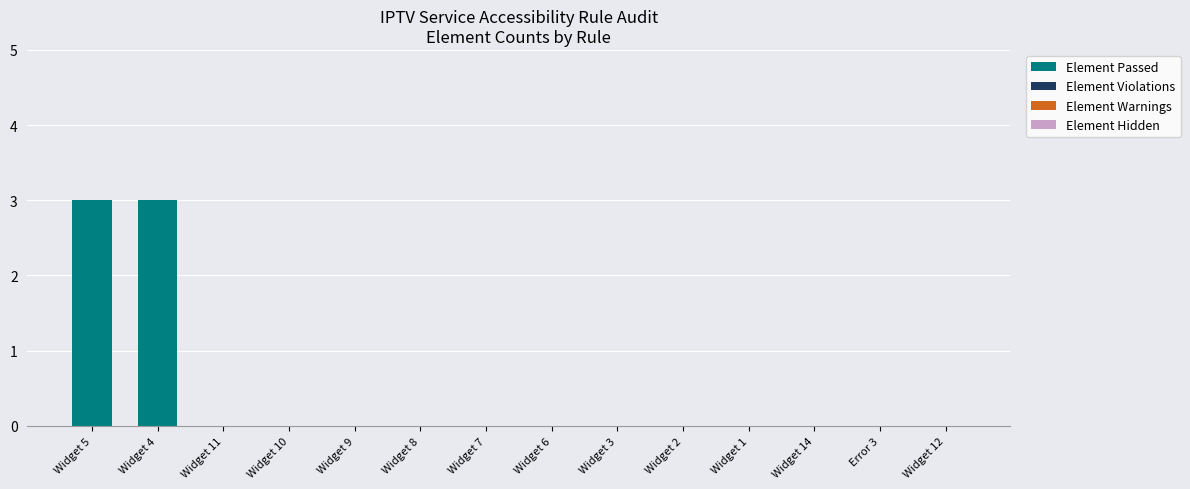

Reading left to right, what are all the values shown in this chart?

Widget 5=3	Widget 4=3	Widget 11=0	Widget 10=0	Widget 9=0	Widget 8=0	Widget 7=0	Widget 6=0	Widget 3=0	Widget 2=0	Widget 1=0	Widget 14=0	Error 3=0	Widget 12=0